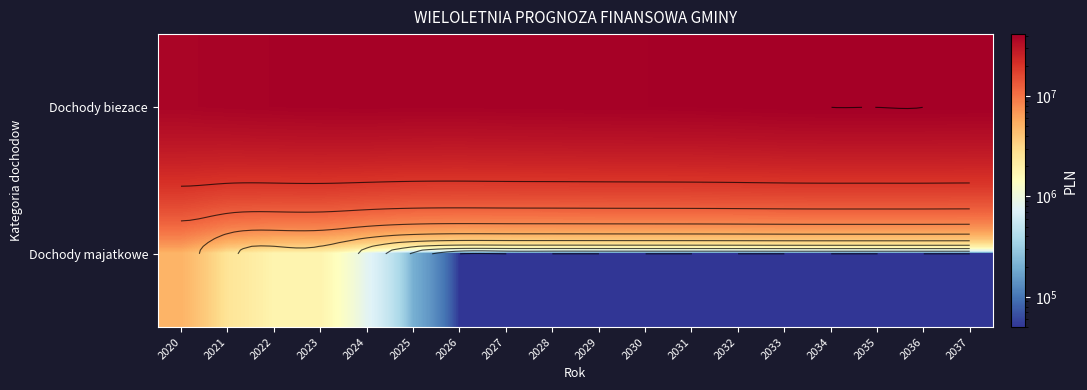

True or false: Dochody majatkowe has a value of 50000.0 at 2030.

True